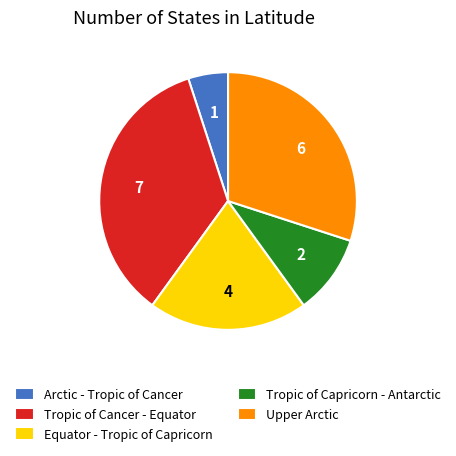

Is there a majority slice in this chart?

No